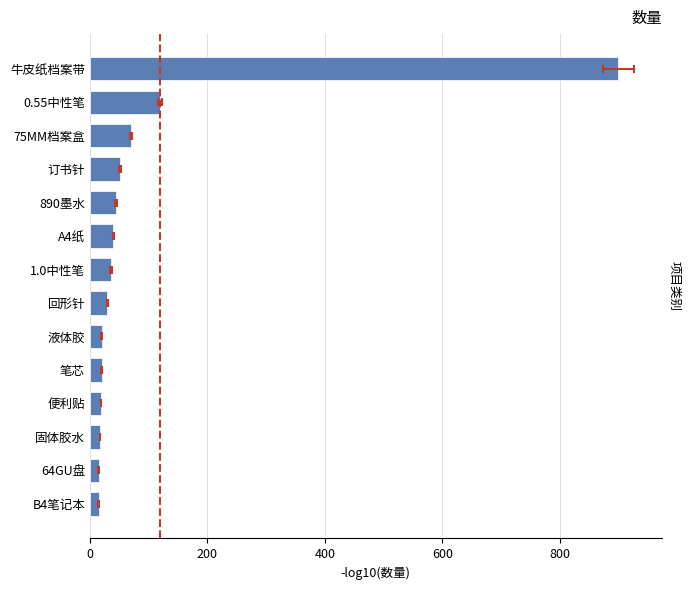

The chart shows a value of 1323 at 牛皮纸档案带. True or false?

False